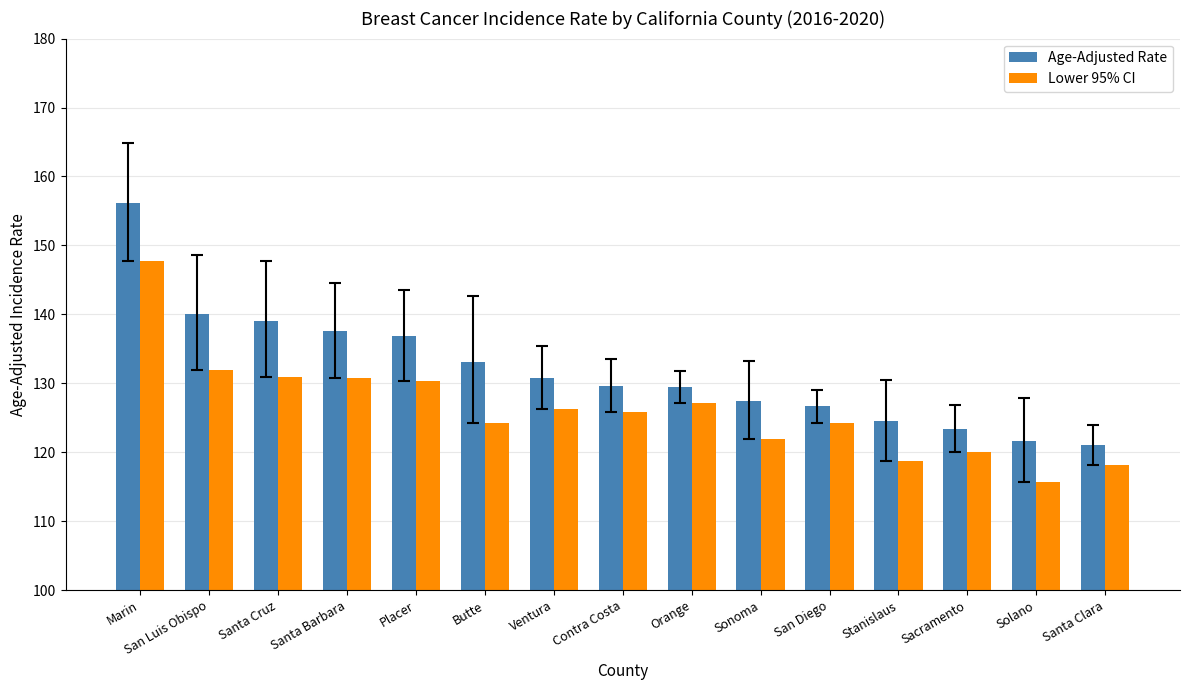

How many data points in Age-Adjusted Rate are above 129?

9